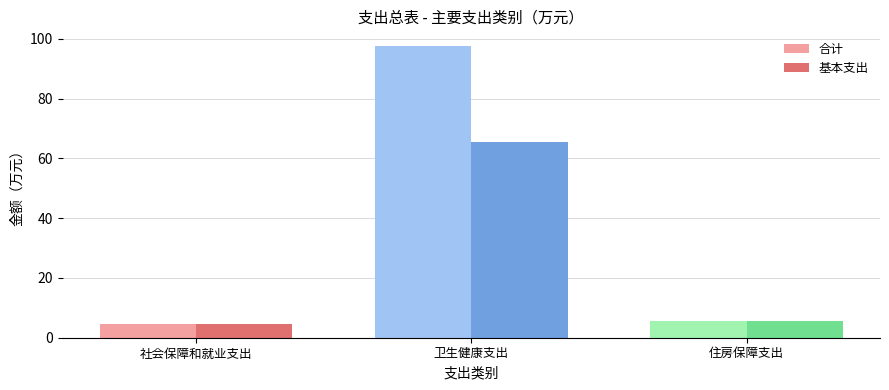

The value of 合计 at 社会保障和就业支出 is 1.6. True or false?

False